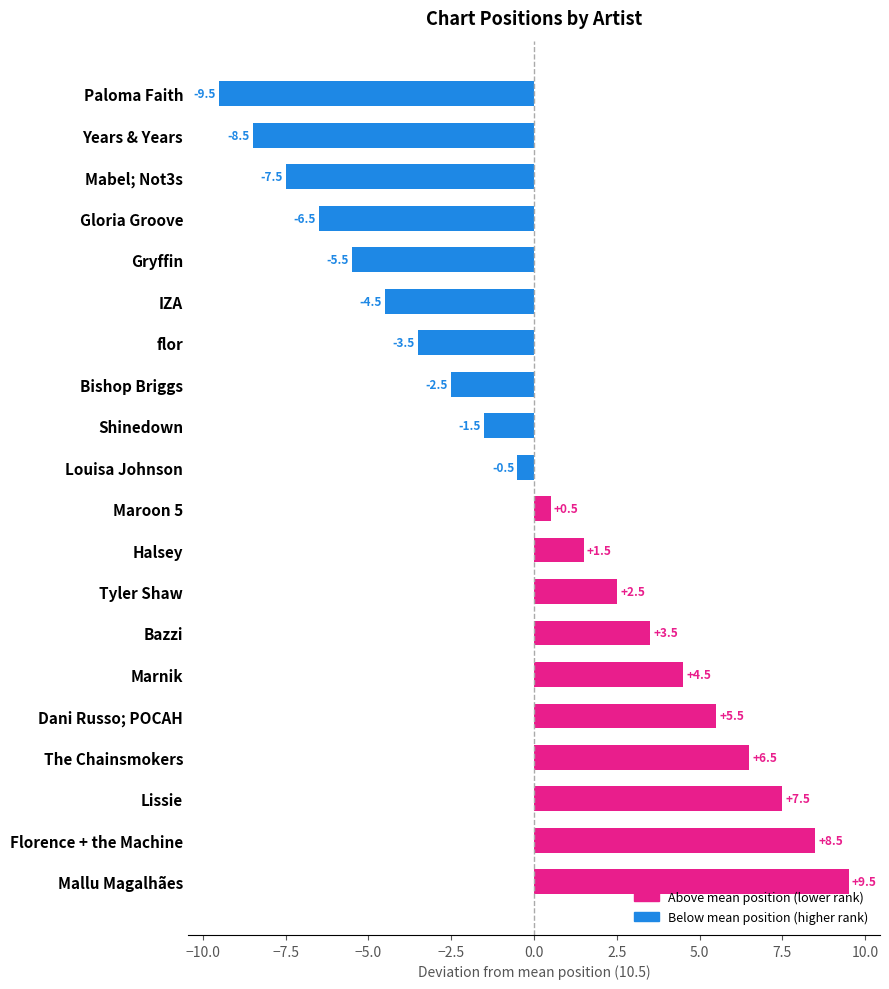

The value at Gryffin is -5.5. True or false?

True